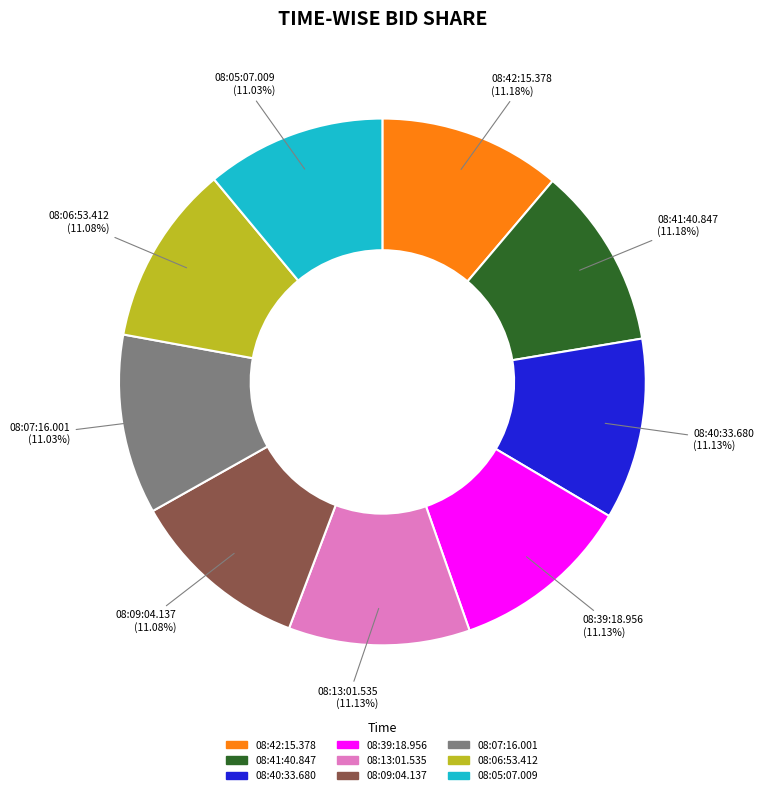

How many segments does this pie chart have?

9